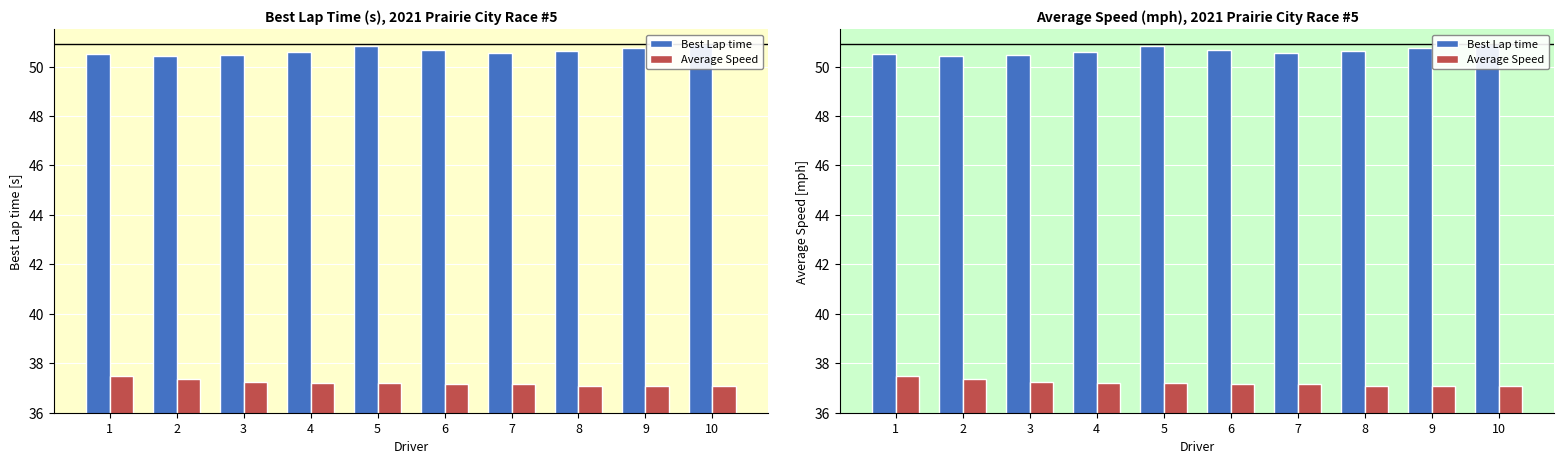

Where is Best Lap time nearest to the value 50?

2